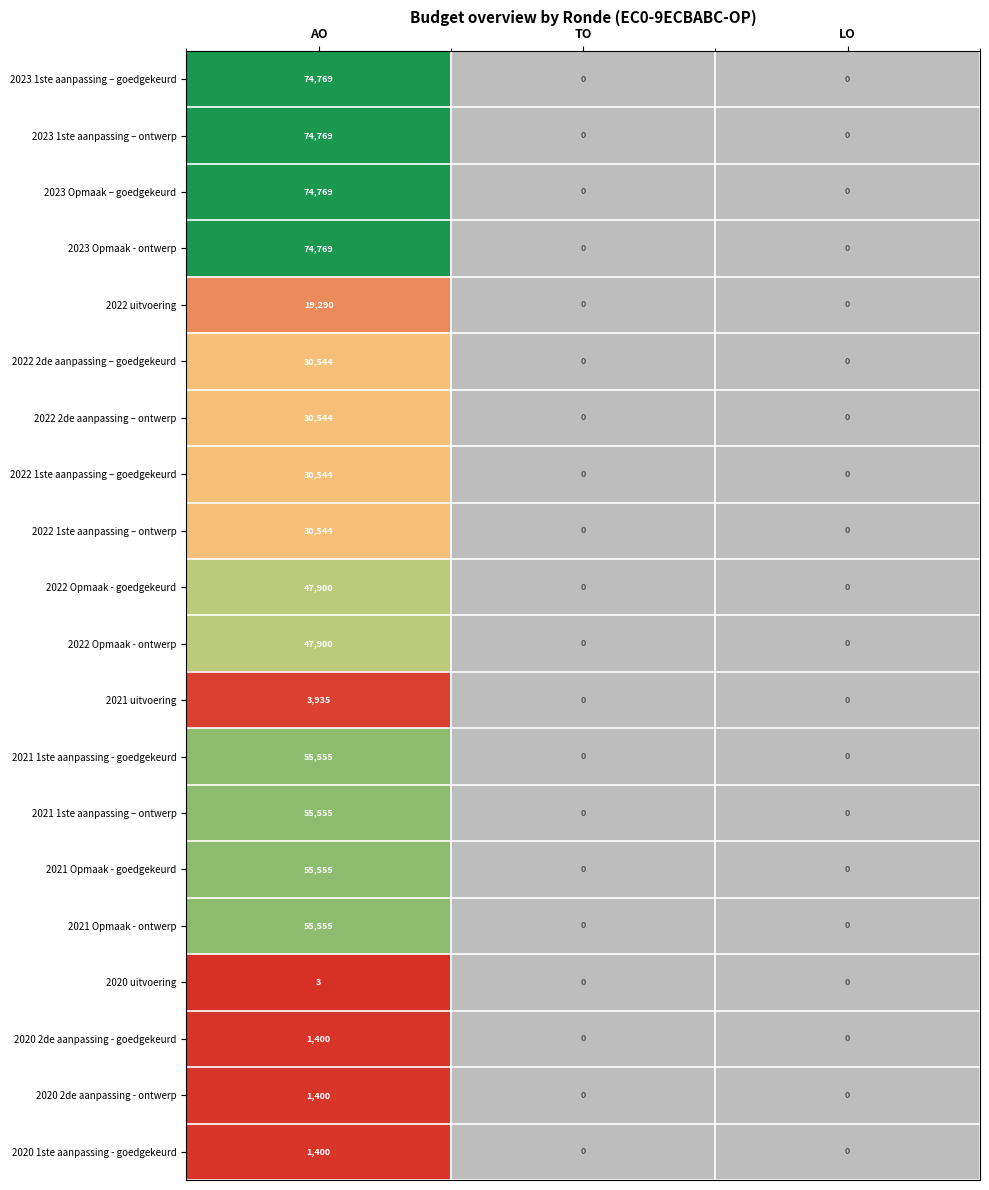

The 2022 2de aanpassing – ontwerp series shows -20844 at TO. True or false?

False